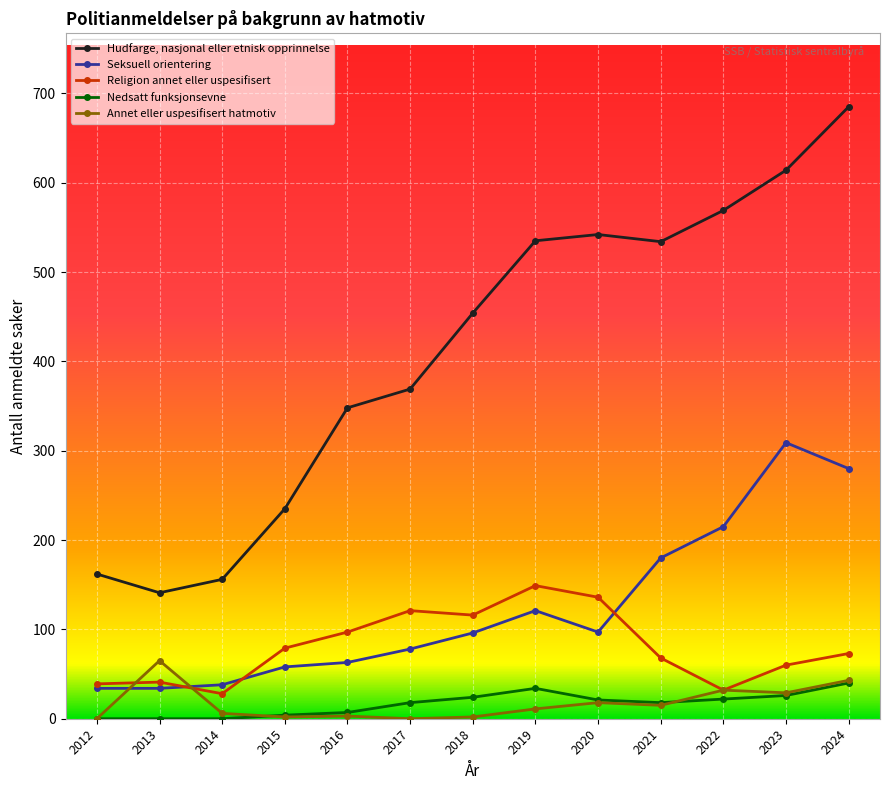

Which series has the widest spread of values?

Hudfarge, nasjonal eller etnisk opprinnelse